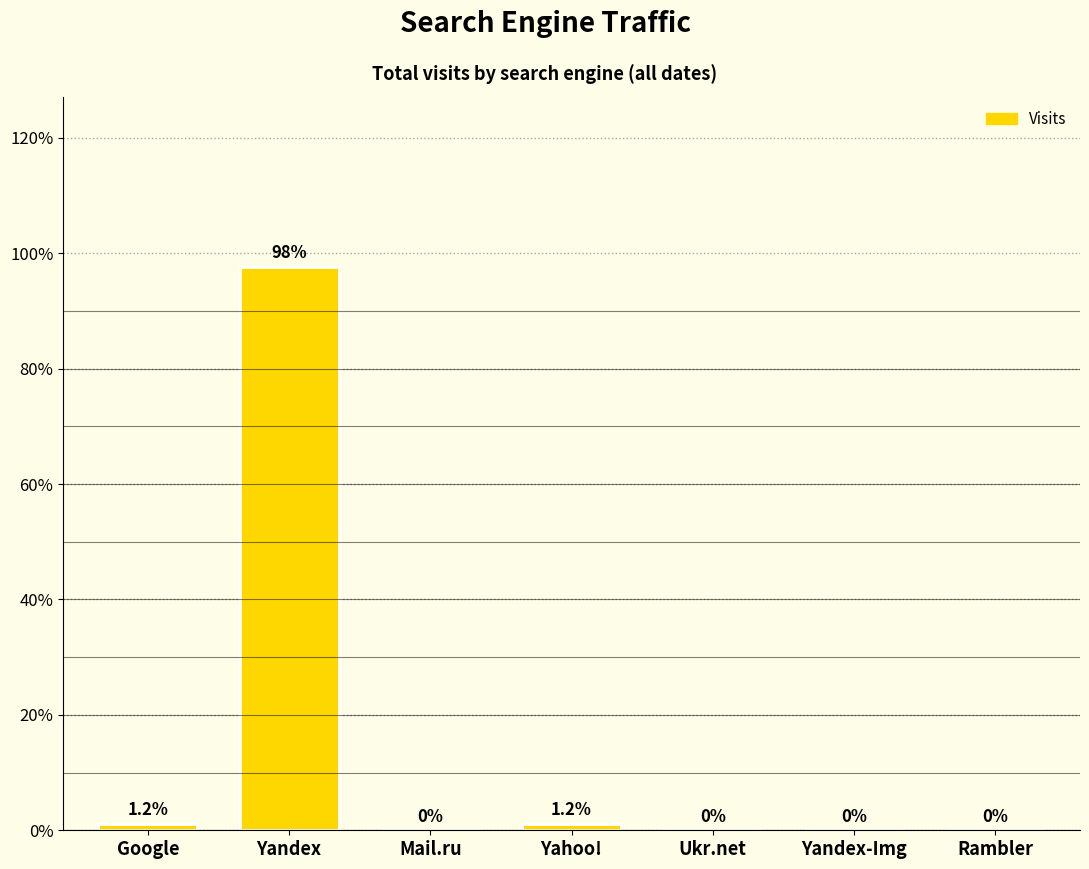

How many values are above zero?

3